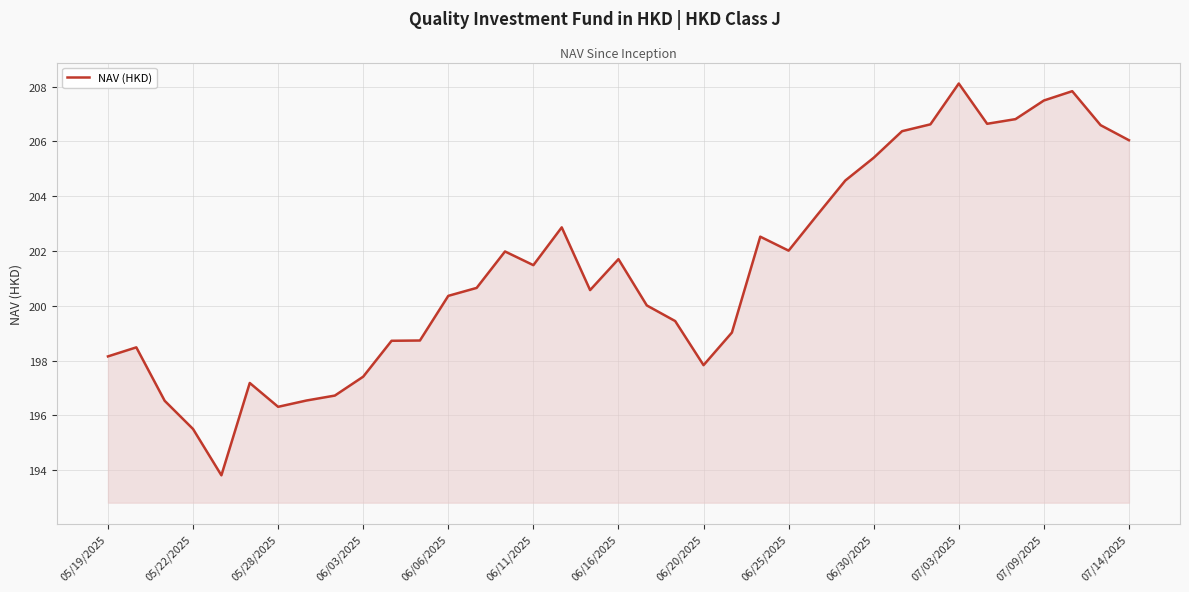

What is the smallest value displayed?

193.8